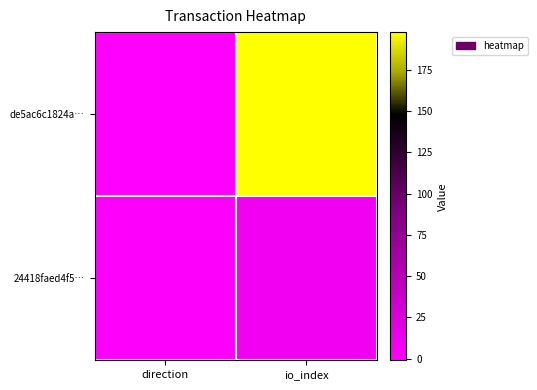

Which has a higher value, io_index or direction?

io_index